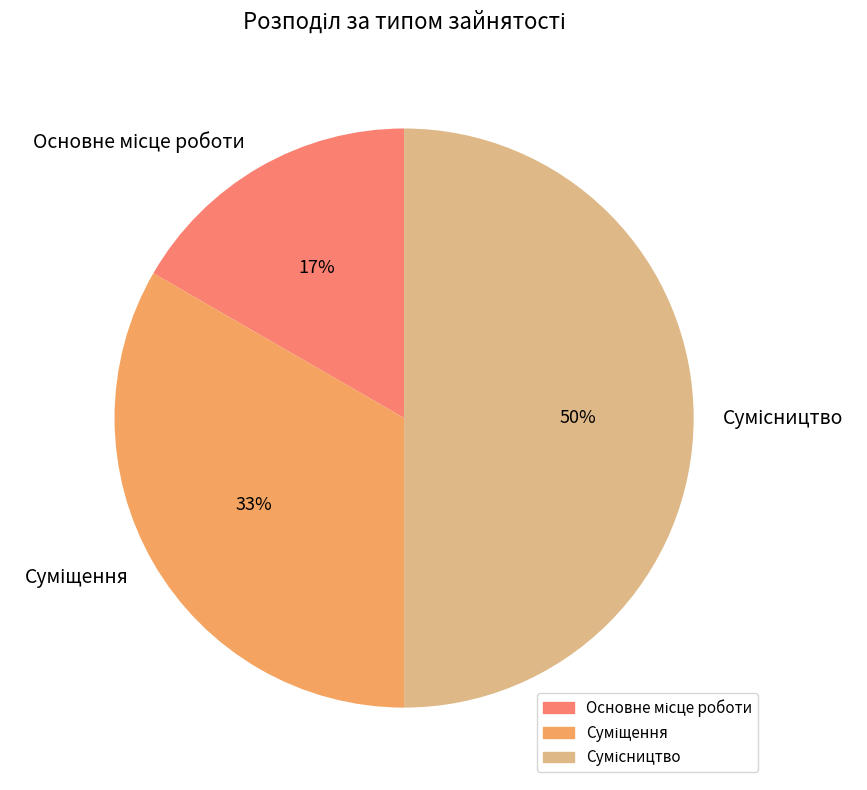

To the nearest percent, what is the average slice percentage?

33%